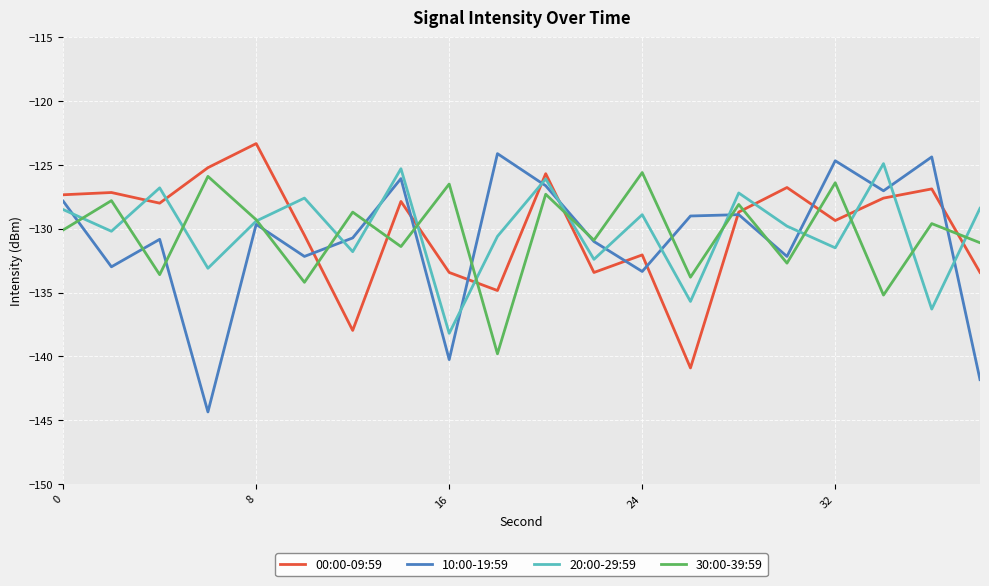

Which series has the widest spread of values?

10:00-19:59